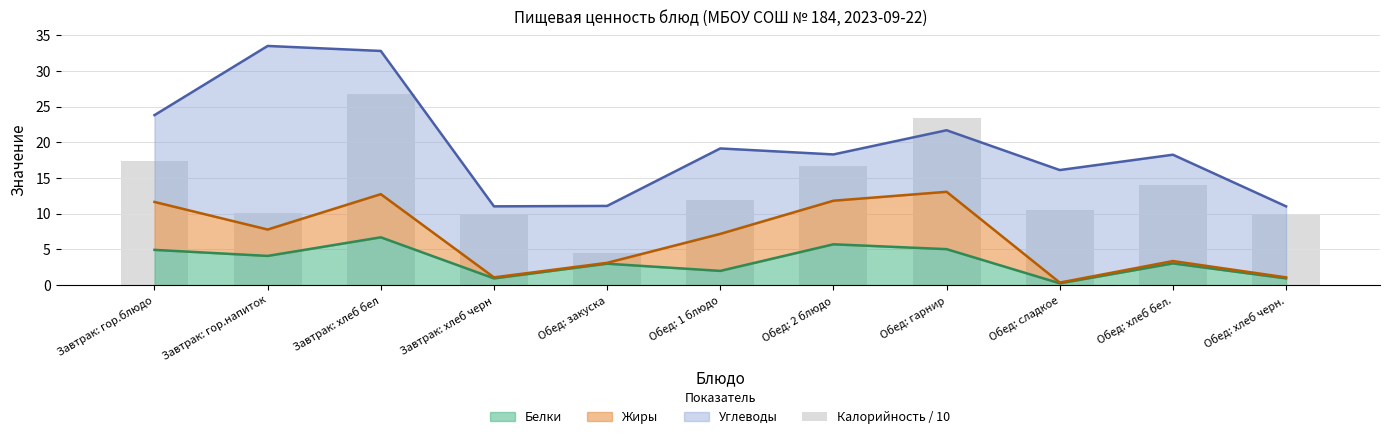

Where does the data first go above 11?

Завтрак: гор.блюдо